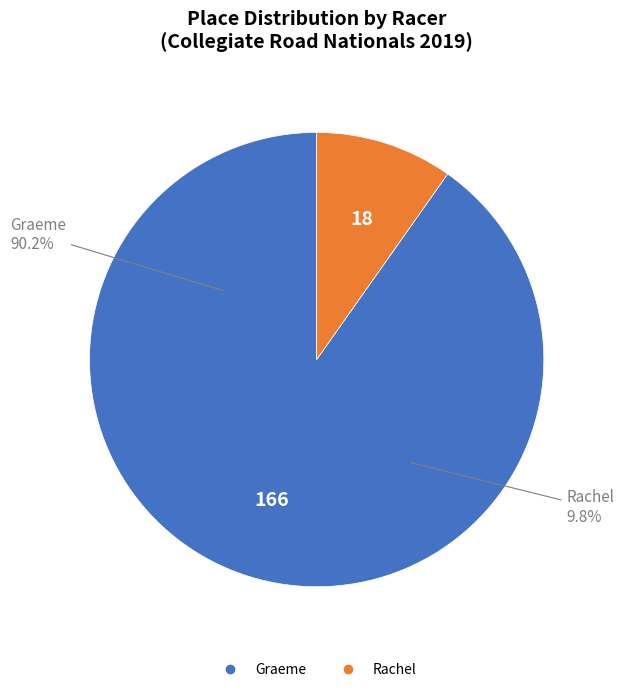

Which has a higher value, Rachel or Graeme?

Graeme